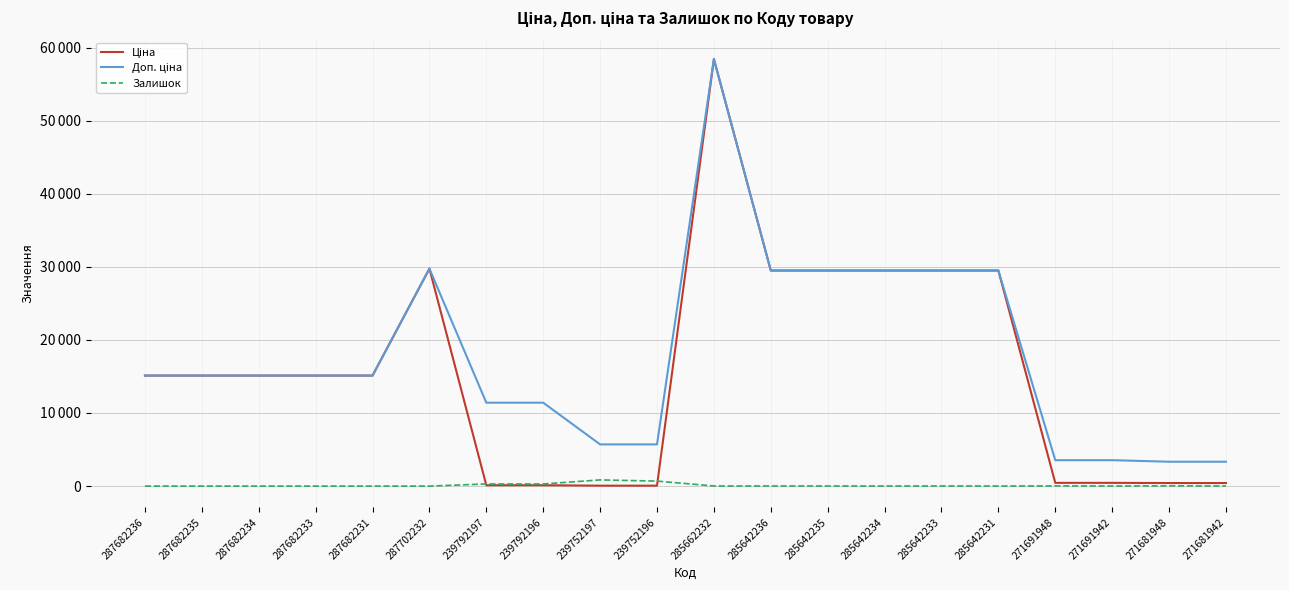

The Ціна series shows 29747.2 at 287702232. True or false?

True